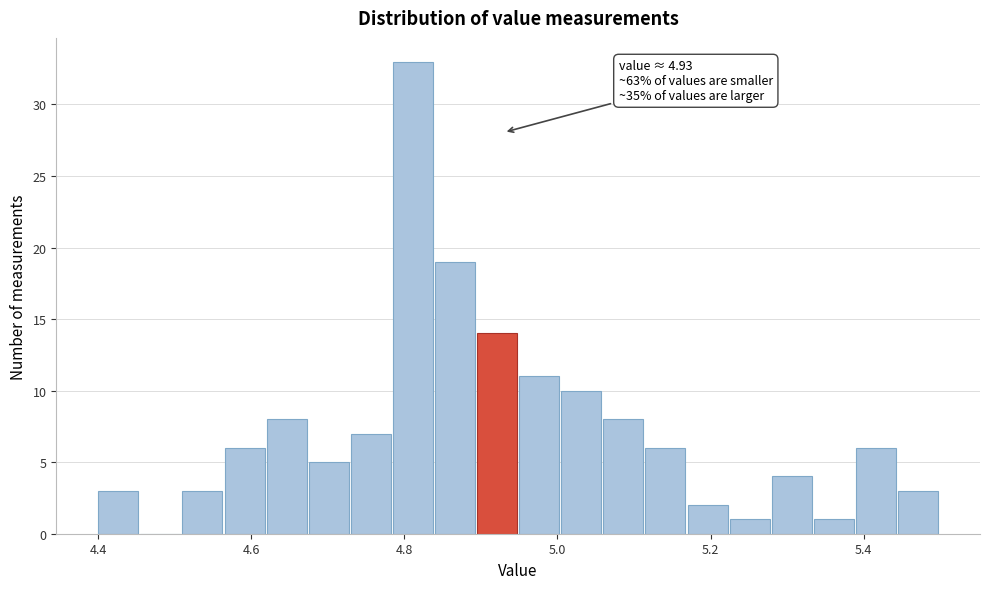

Around what value on the x-axis is the tallest bar? Give the approximate position of its centre, as read against the axis.

4.82